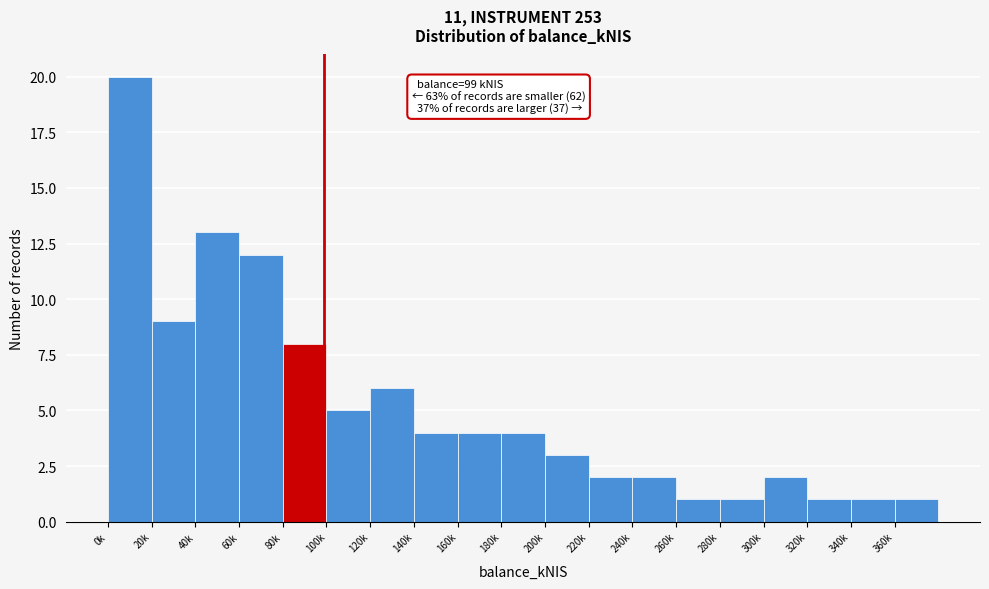

Reading left to right, what are all the values shown in this chart?

20	9	13	12	8	5	6	4	4	4	3	2	2	1	1	2	1	1	1